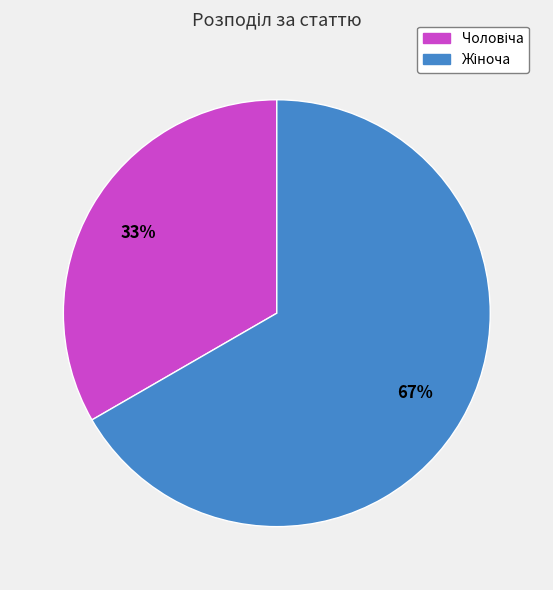

Does any single category account for the majority?

Yes